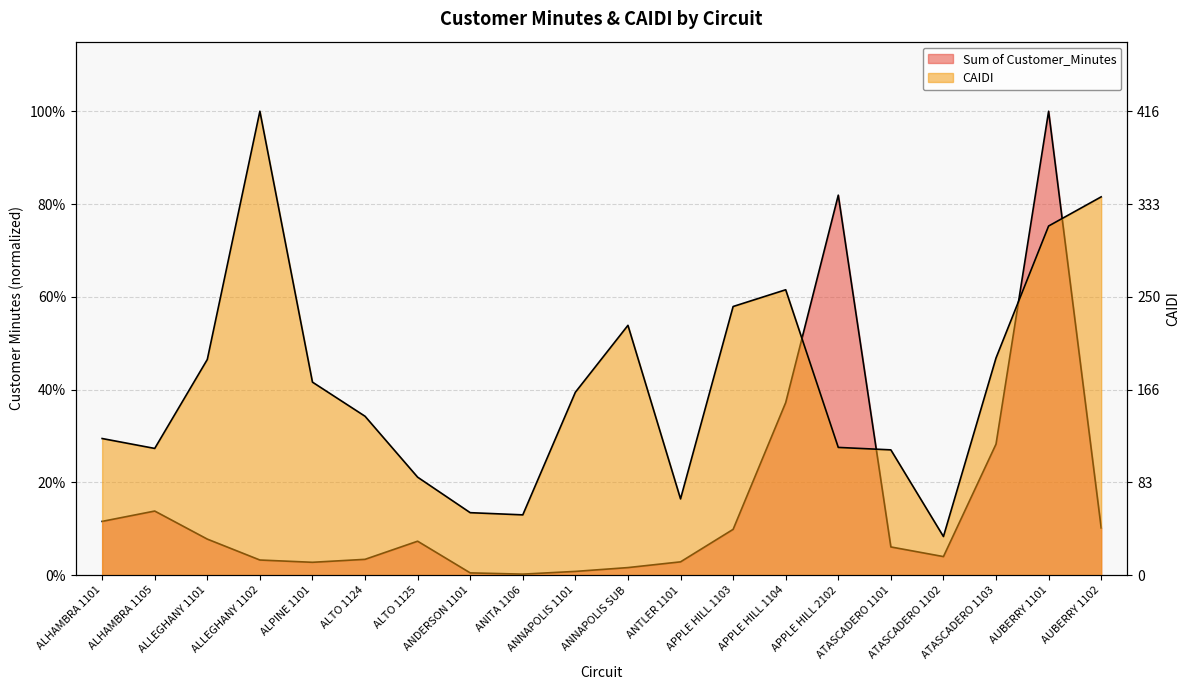

The value of CAIDI at ATASCADERO 1101 is 0.3. True or false?

True